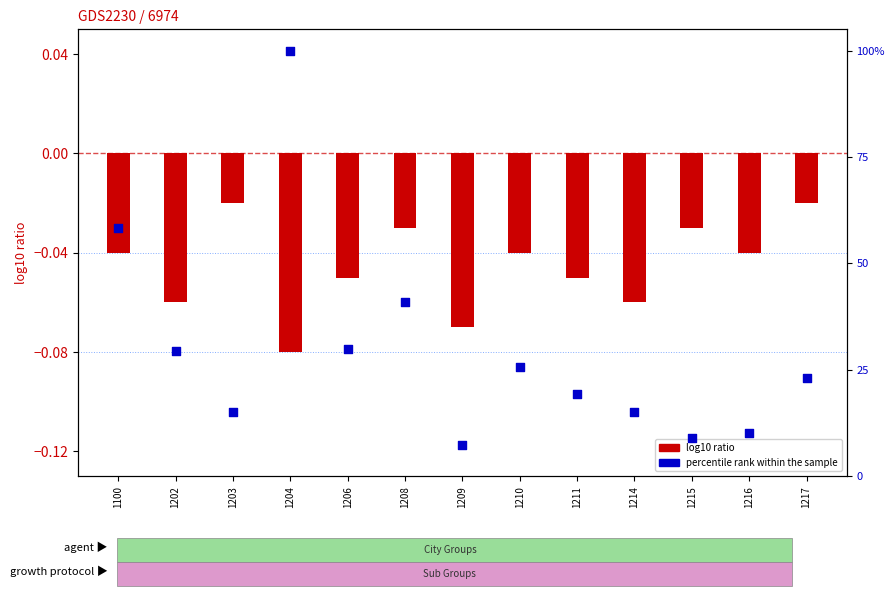

Is the value of percentile rank within the sample at 1206 greater than the value of log10 ratio at 1202?

Yes